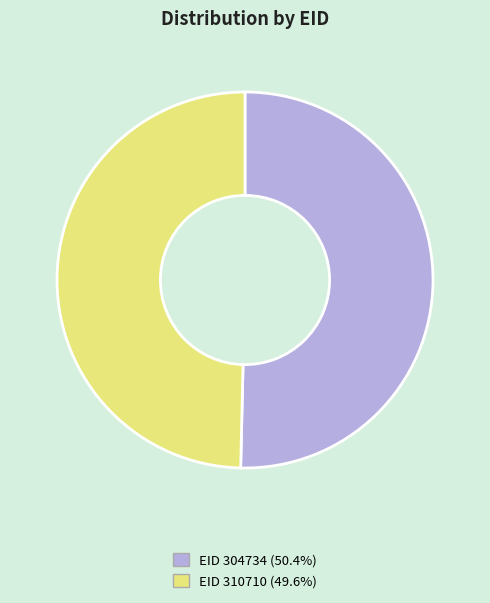

Combined, do EID 304734 (50.4%) and EID 310710 (49.6%) account for over 50%?

Yes